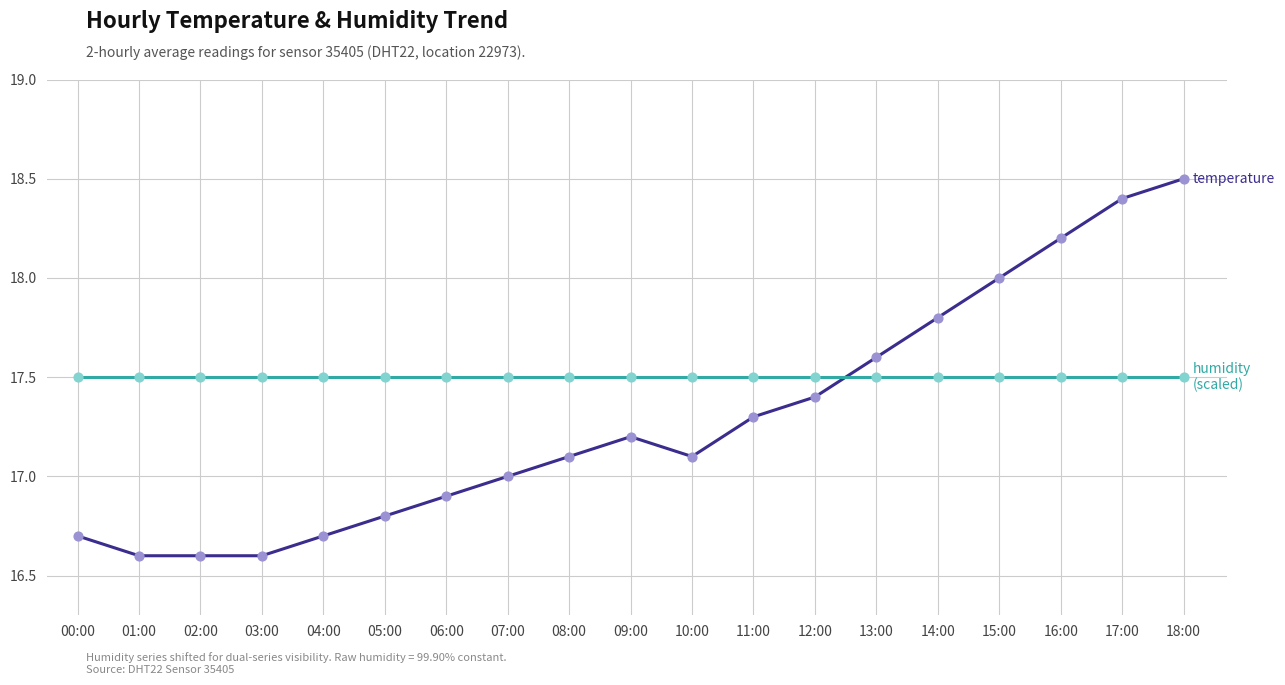

What is the total value across all series at 11:00?

34.8